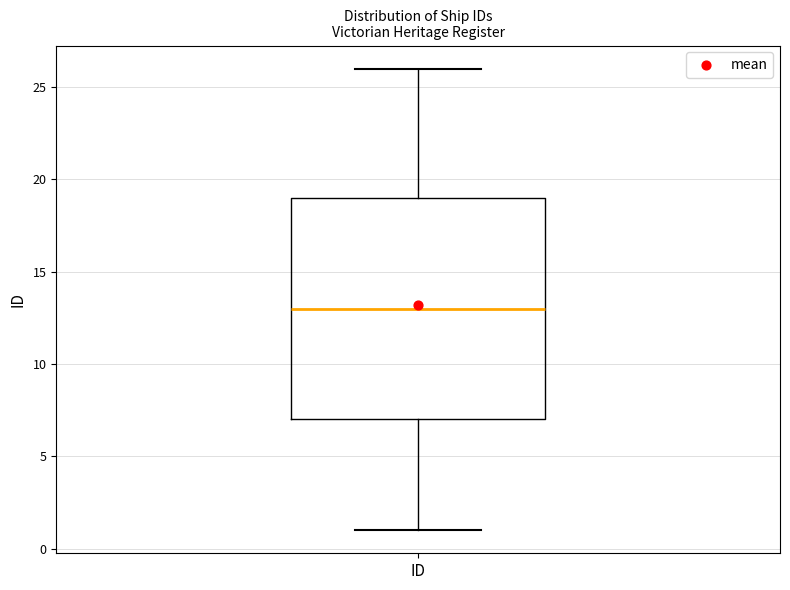

Read this box plot against the y-axis: the position of the median line, the range covered by the box, and the ends of both whiskers. The values are not printed on the chart, so give them approximately, as read against the axis.

median 13, box 7 to 19, whiskers 1 to 26